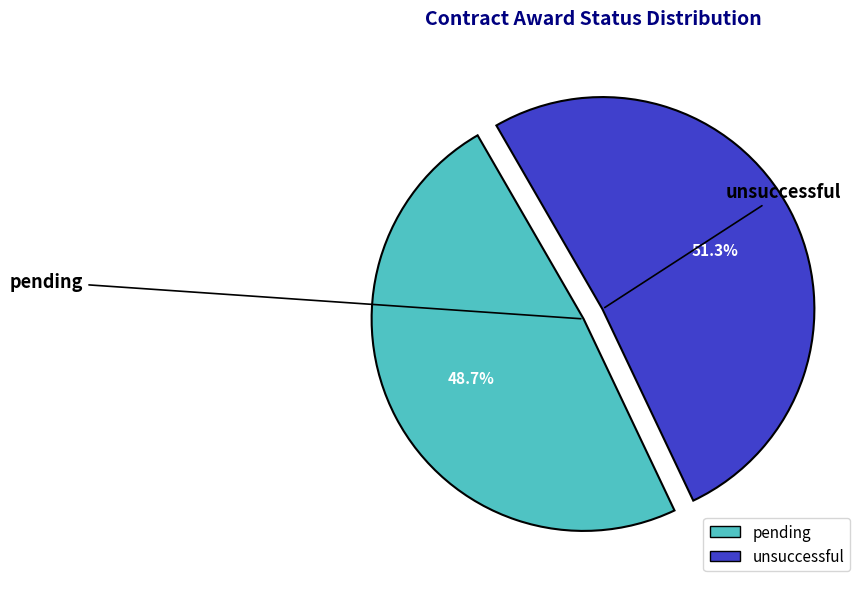

How many segments does this pie chart have?

2